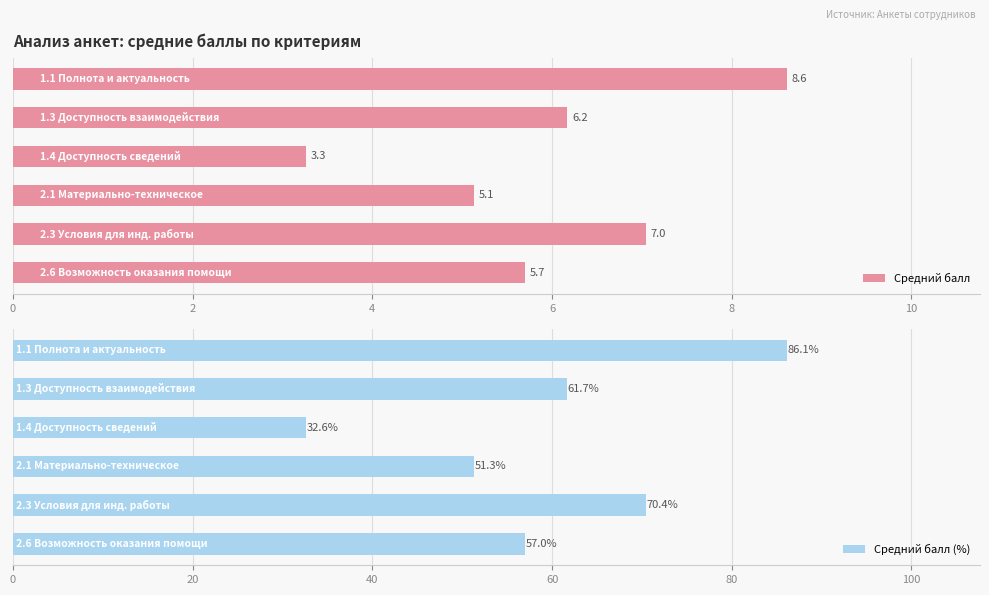

How many bars are there in total?

12